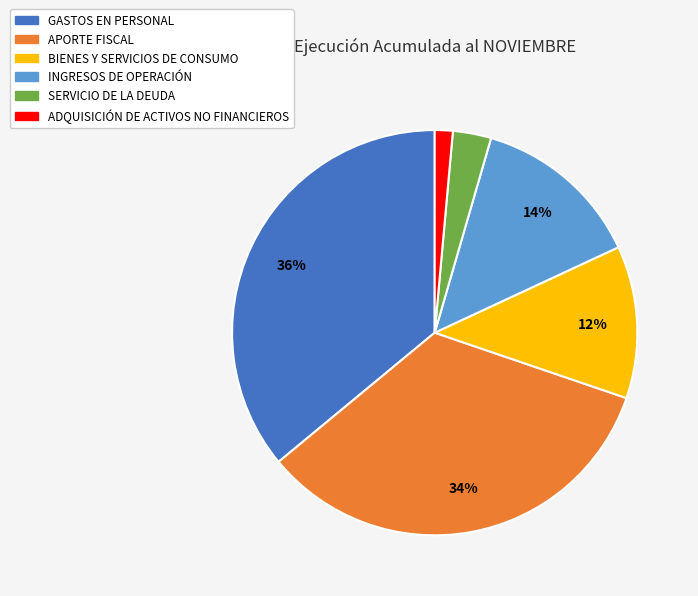

The GASTOS EN PERSONAL slice represents 36% of the pie. True or false?

True